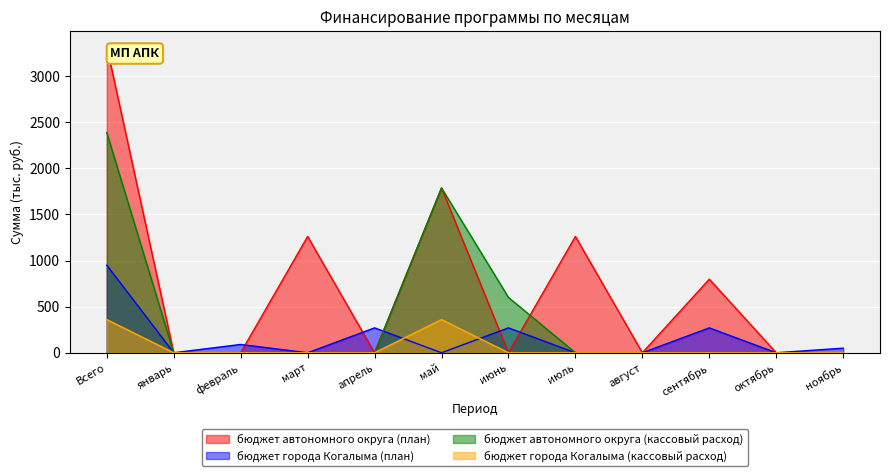

True or false: бюджет города Когалыма (кассовый расход) has a value of 360.0 at май.

True